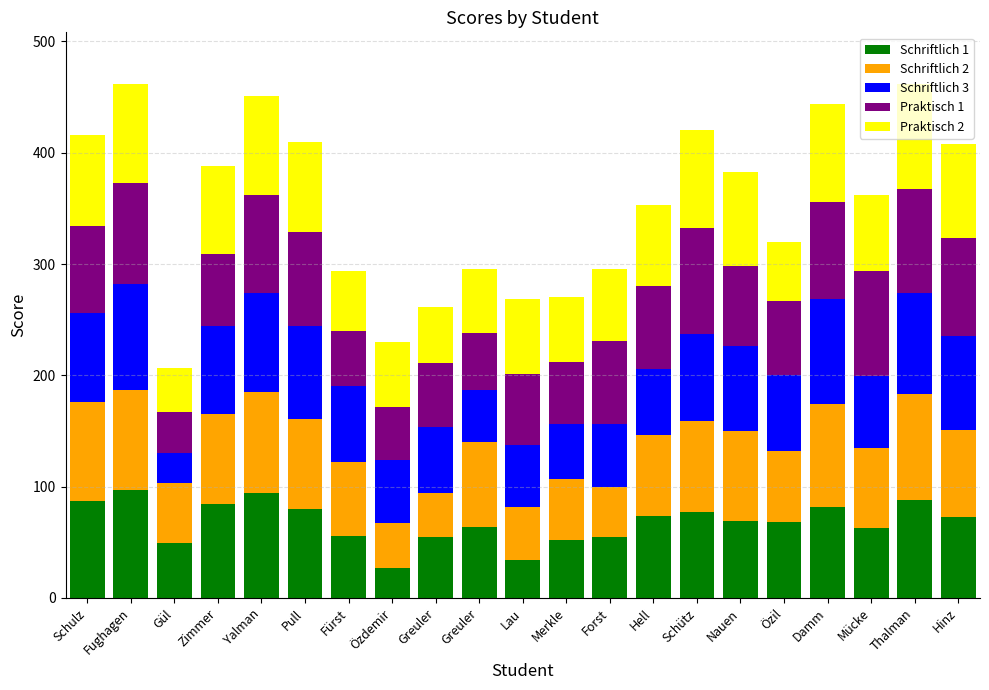

How many bars are there in total?

21